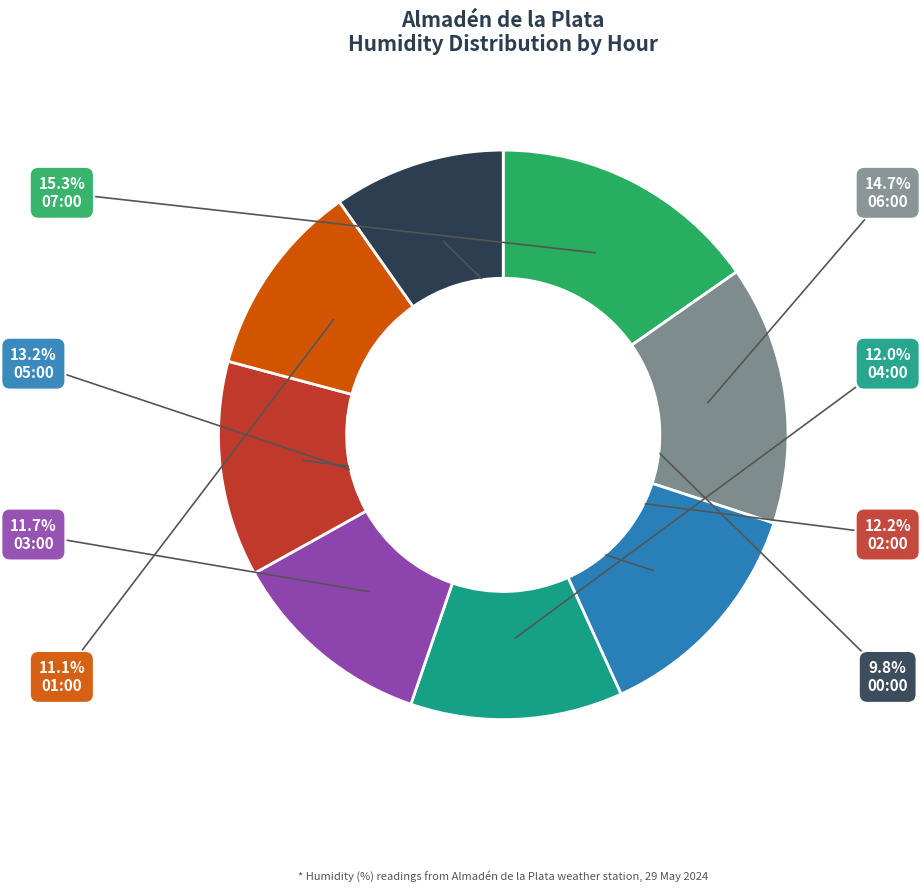

Between 04:00 and 07:00, which is larger?

07:00